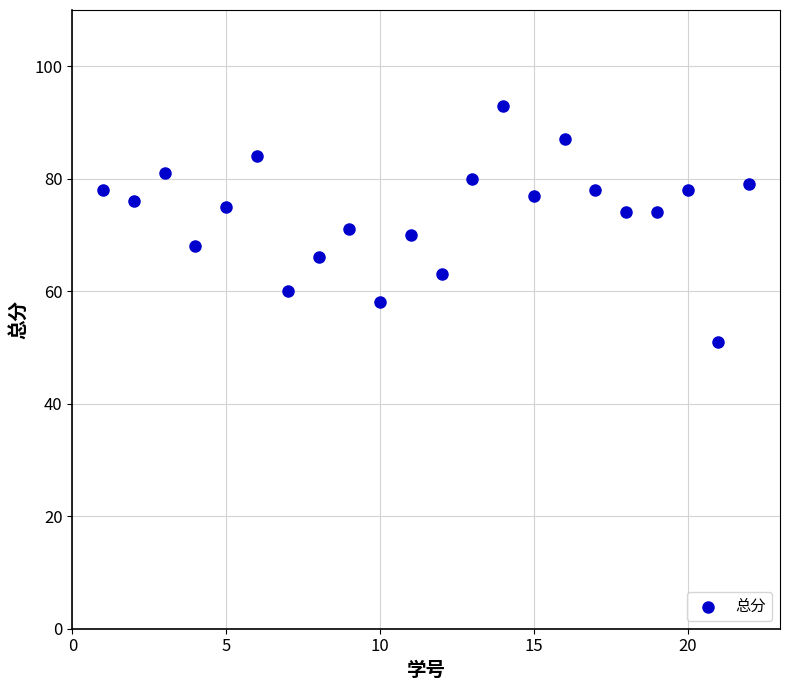

What is the range of Y values (max minus min)?

42